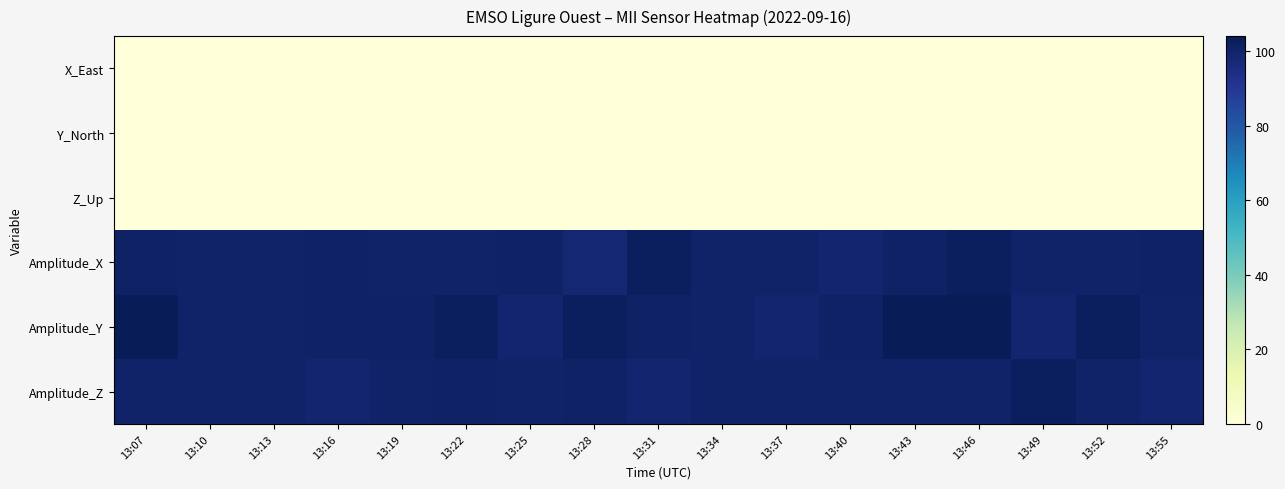

Reading left to right, what are all the values shown in this chart?

X_East: 13:07=-0.0	13:10=-0.0	13:13=0.0	13:16=-0.0	13:19=-0.0	13:22=-0.0	13:25=-0.0	13:28=0.0	13:31=-0.0	13:34=-0.0	13:37=-0.0	13:40=-0.0	13:43=-0.0	13:46=-0.0	13:49=-0.0	13:52=-0.0	13:55=-0.0
Y_North: 13:07=0.0	13:10=-0.0	13:13=-0.0	13:16=-0.0	13:19=-0.0	13:22=0.0	13:25=-0.0	13:28=-0.0	13:31=-0.0	13:34=-0.0	13:37=-0.0	13:40=-0.0	13:43=-0.0	13:46=-0.0	13:49=0.0	13:52=-0.0	13:55=-0.0
Z_Up: 13:07=0.0	13:10=0.0	13:13=0.0	13:16=0.0	13:19=0.0	13:22=0.0	13:25=0.0	13:28=0.0	13:31=-0.0	13:34=-0.0	13:37=0.0	13:40=-0.0	13:43=0.0	13:46=0.0	13:49=-0.0	13:52=-0.0	13:55=0.0
Amplitude_X: 13:07=101.0	13:10=100.0	13:13=100.0	13:16=101.0	13:19=100.0	13:22=100.0	13:25=101.0	13:28=98.0	13:31=102.0	13:34=100.0	13:37=100.0	13:40=99.0	13:43=101.0	13:46=102.0	13:49=100.0	13:52=100.0	13:55=101.0
Amplitude_Y: 13:07=104.0	13:10=100.0	13:13=100.0	13:16=101.0	13:19=101.0	13:22=102.0	13:25=99.0	13:28=102.0	13:31=101.0	13:34=100.0	13:37=99.0	13:40=101.0	13:43=104.0	13:46=104.0	13:49=99.0	13:52=102.0	13:55=100.0
Amplitude_Z: 13:07=100.0	13:10=100.0	13:13=100.0	13:16=99.0	13:19=100.0	13:22=101.0	13:25=100.0	13:28=101.0	13:31=99.0	13:34=100.0	13:37=100.0	13:40=100.0	13:43=100.0	13:46=100.0	13:49=102.0	13:52=100.0	13:55=99.0